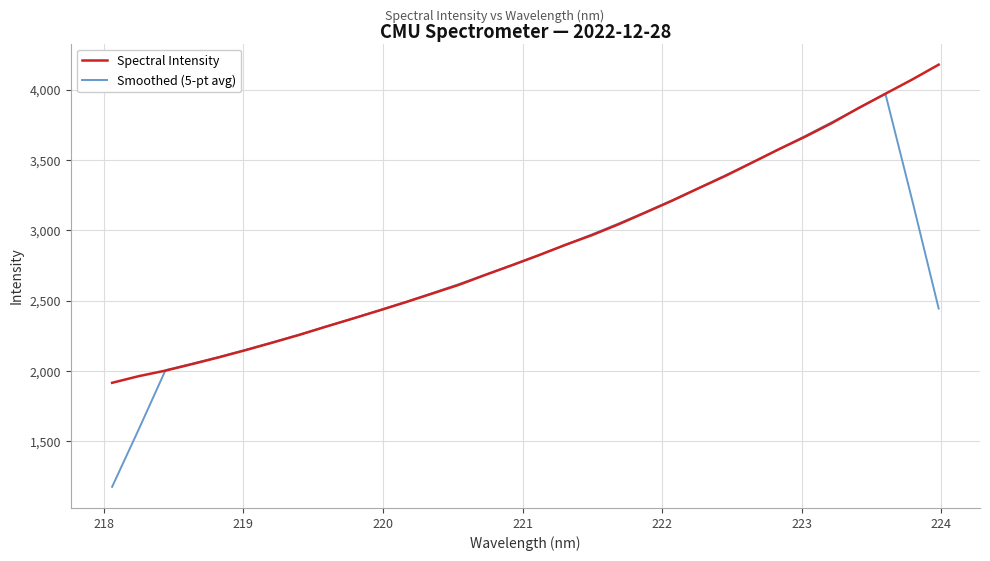

List the series in order of their peak value, highest first.

Spectral Intensity, Smoothed (5-pt avg)